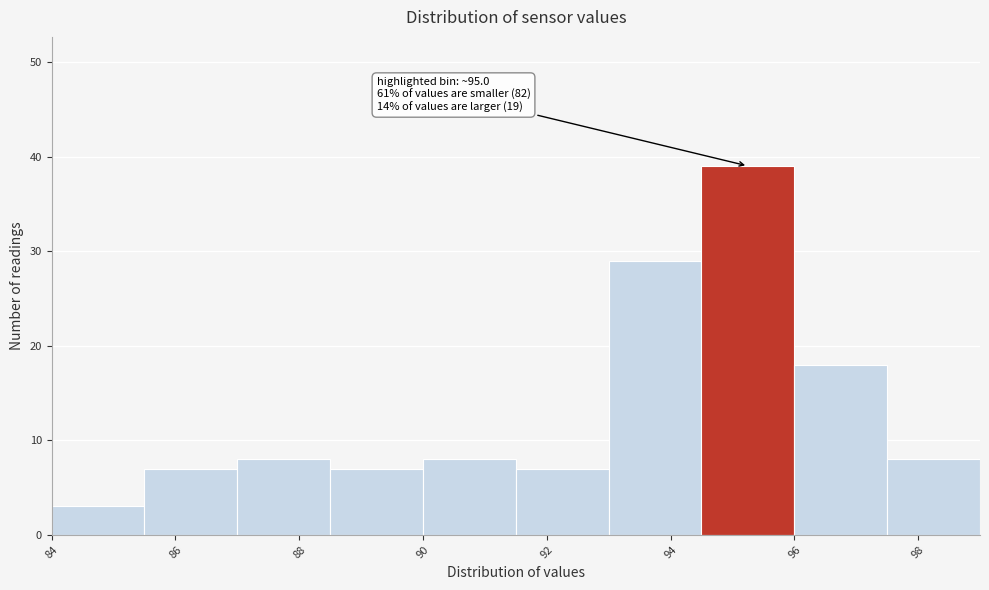

Which range on the x-axis has the tallest bar?

94.5 to 96.0